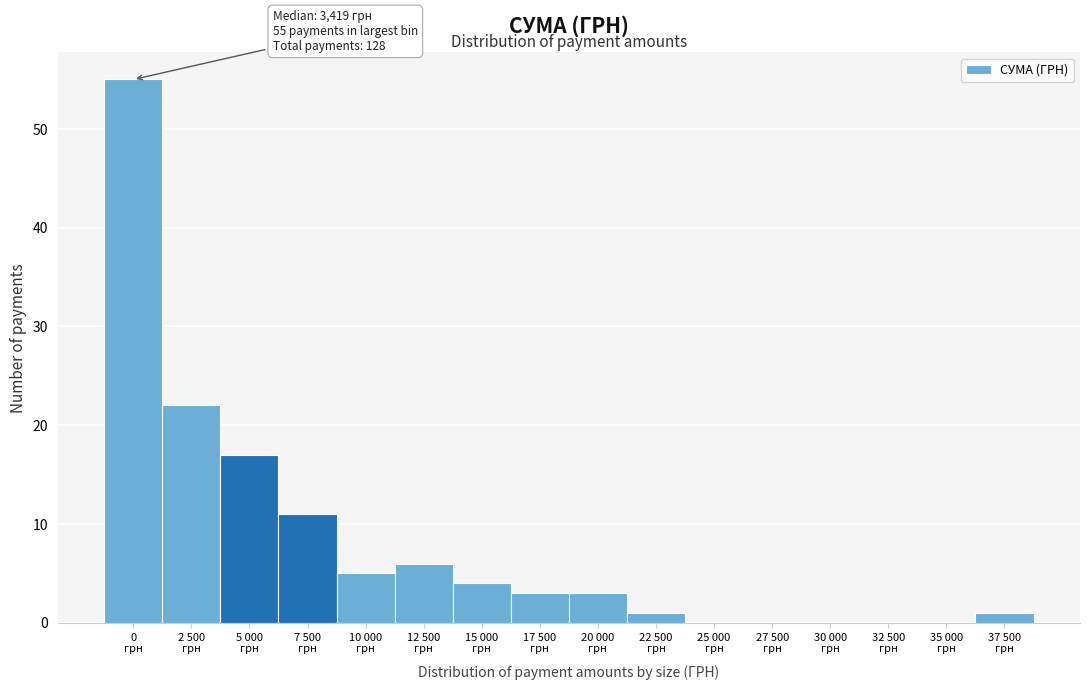

What is the sum of all values?

128